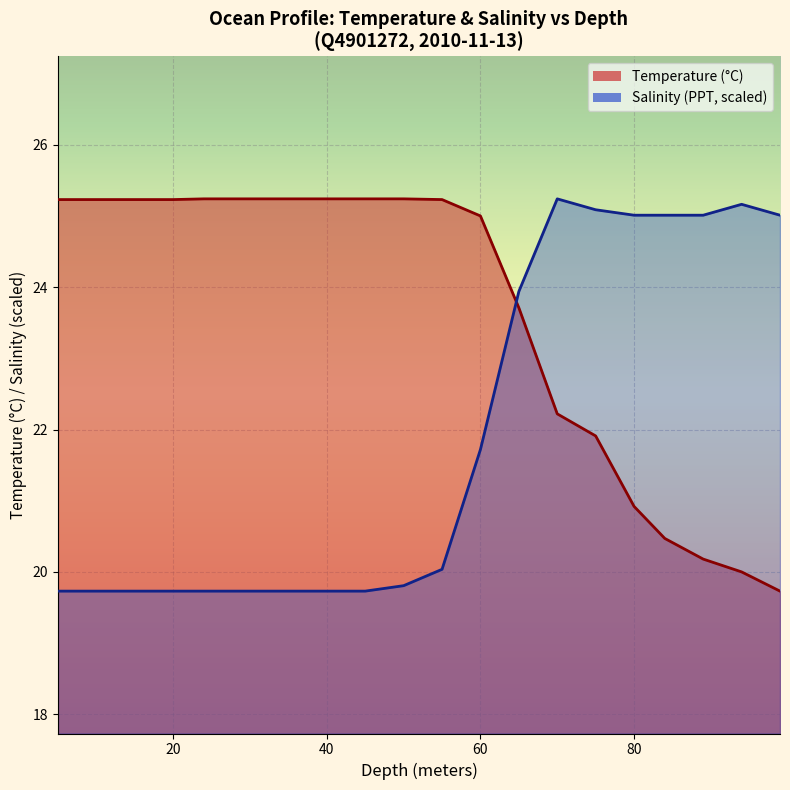

Is the value of Salinity at 89.0 greater than the value of Temperature at 20.0?

No